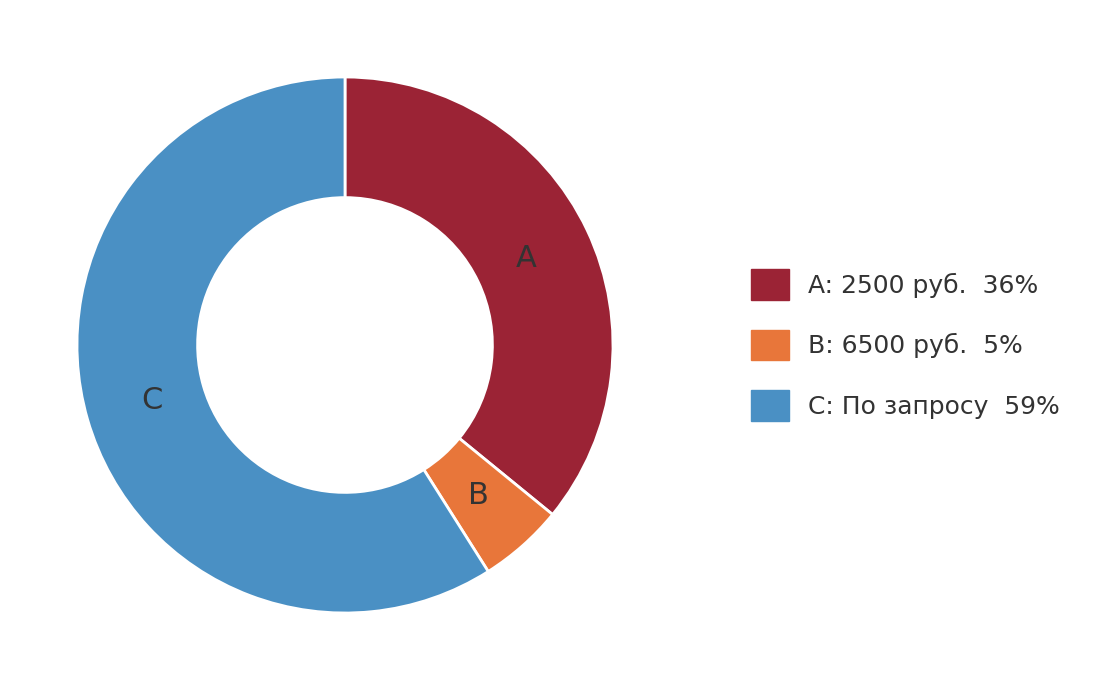

Is there a majority slice in this chart?

Yes